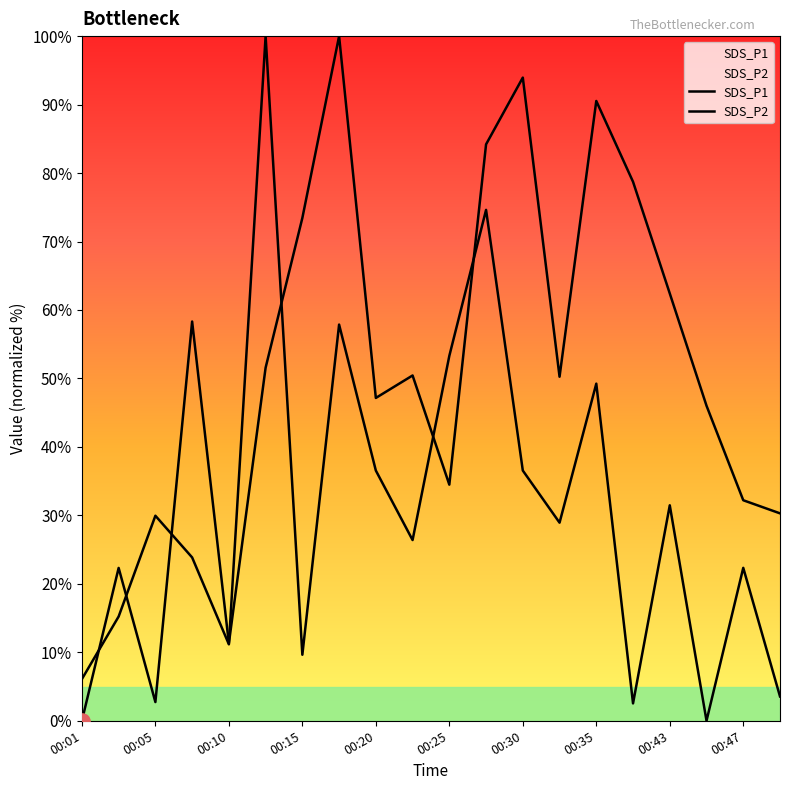

Which series has the largest Y range (max minus min)?

SDS_P1